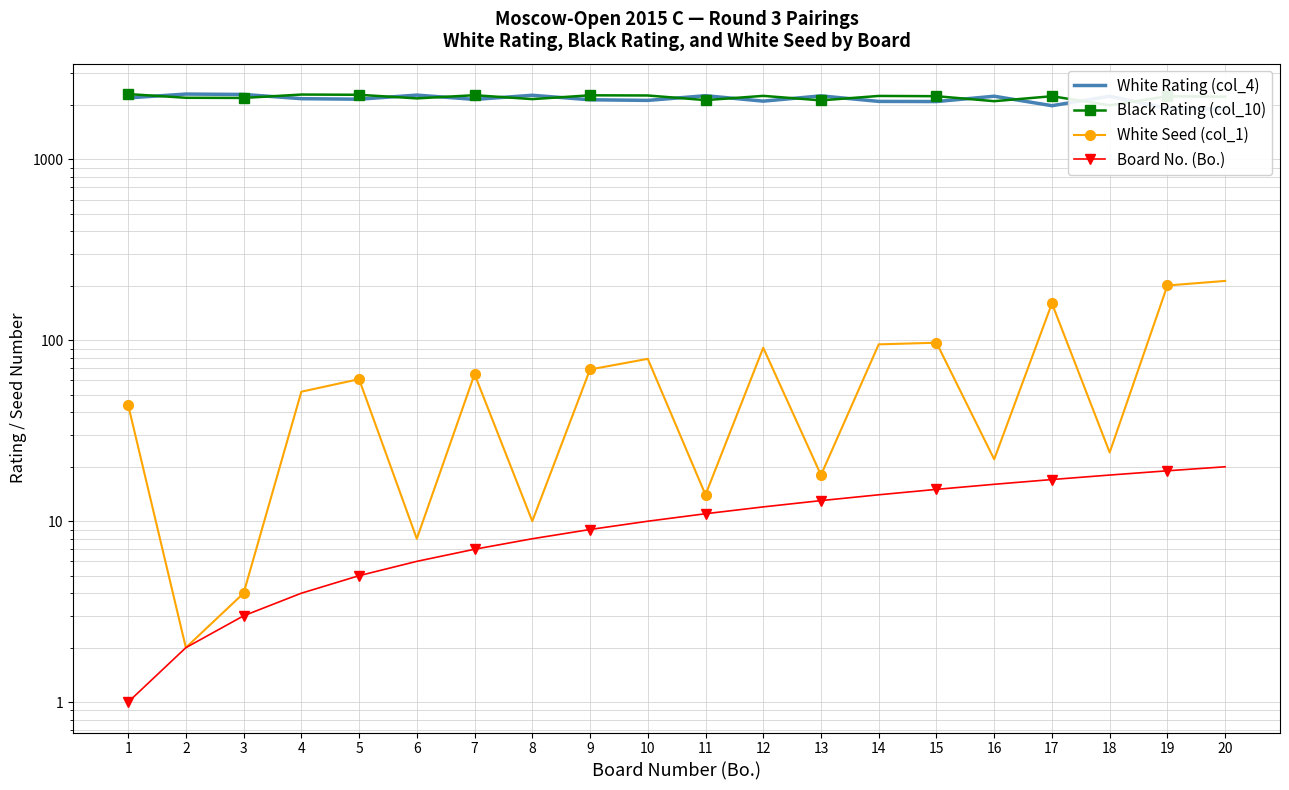

What is the approximate value of White Seed (col_1) at 6?

8